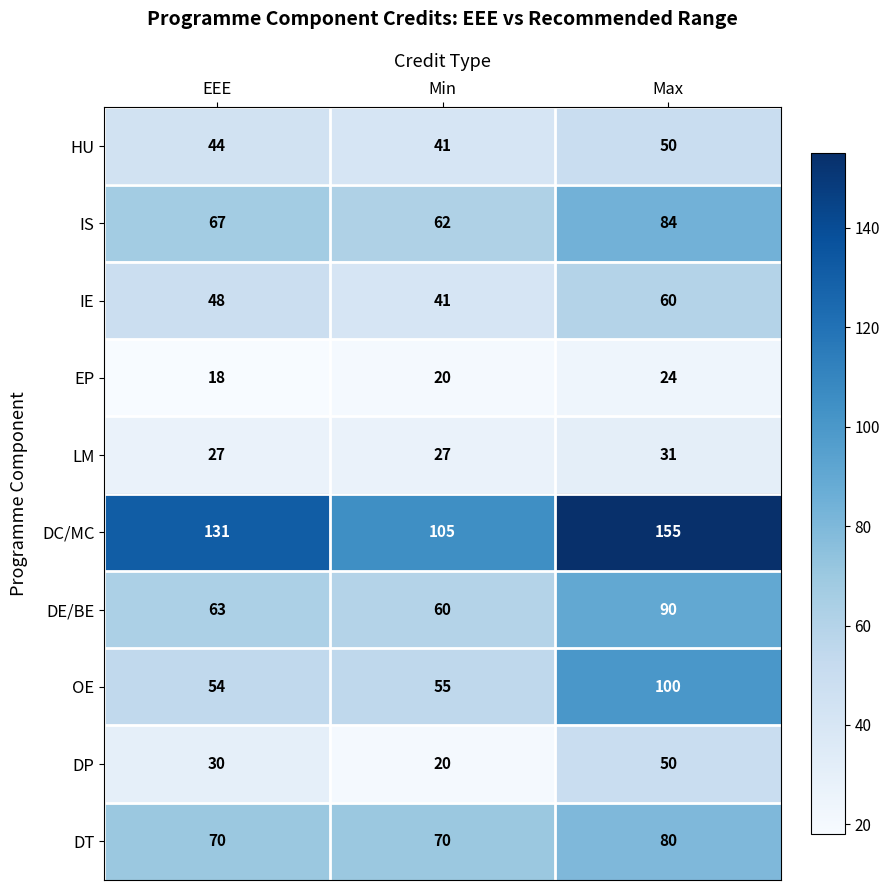

Reading right to left, transcribe all the data shown in this chart.

HU: 50	41	44
IS: 84	62	67
IE: 60	41	48
EP: 24	20	18
LM: 31	27	27
DC/MC: 155	105	131
DE/BE: 90	60	63
OE: 100	55	54
DP: 50	20	30
DT: 80	70	70